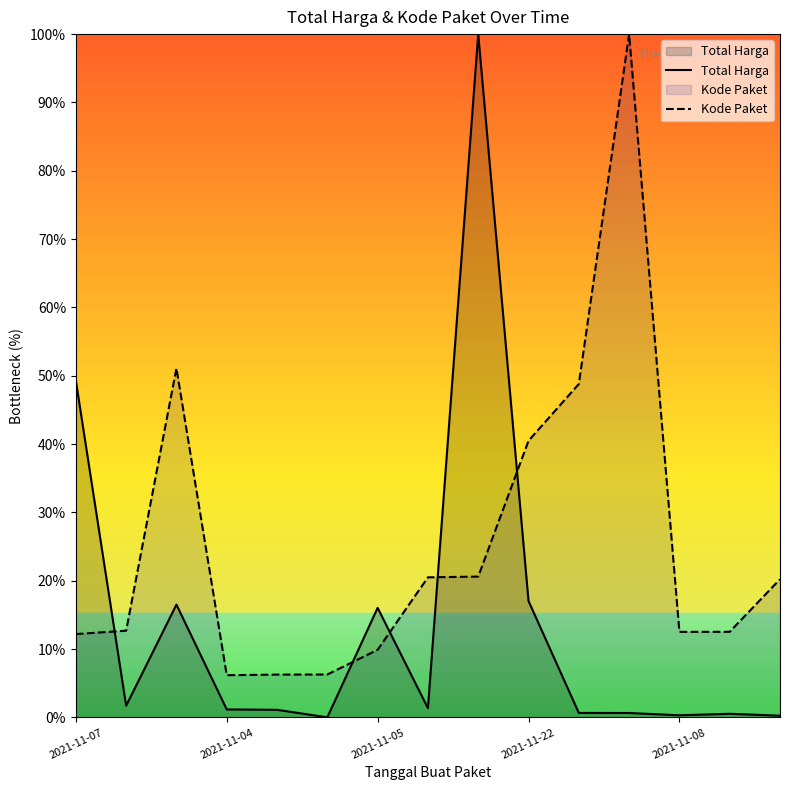

Does the chart display data point markers on the line(s)?

No